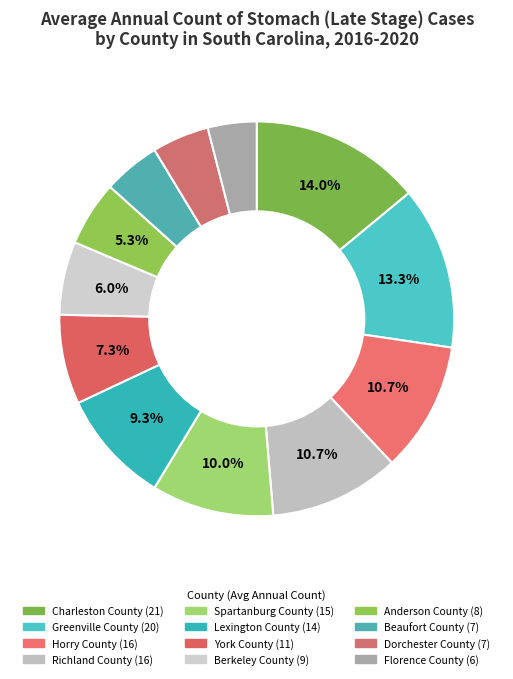

Is there a majority slice in this chart?

No